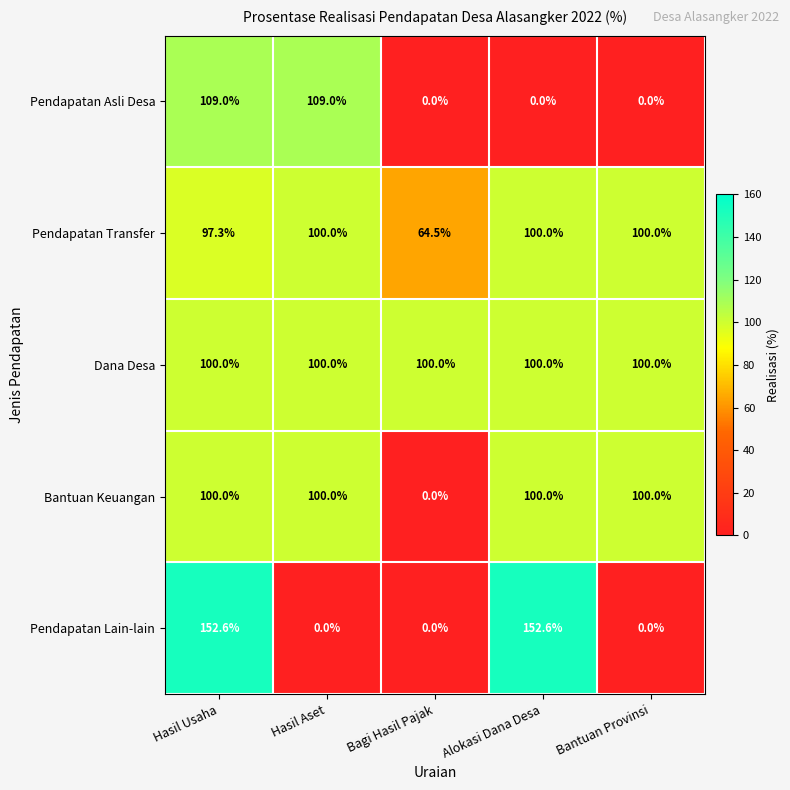

What is the spread (max minus min) of values at Alokasi Dana Desa?

152.6